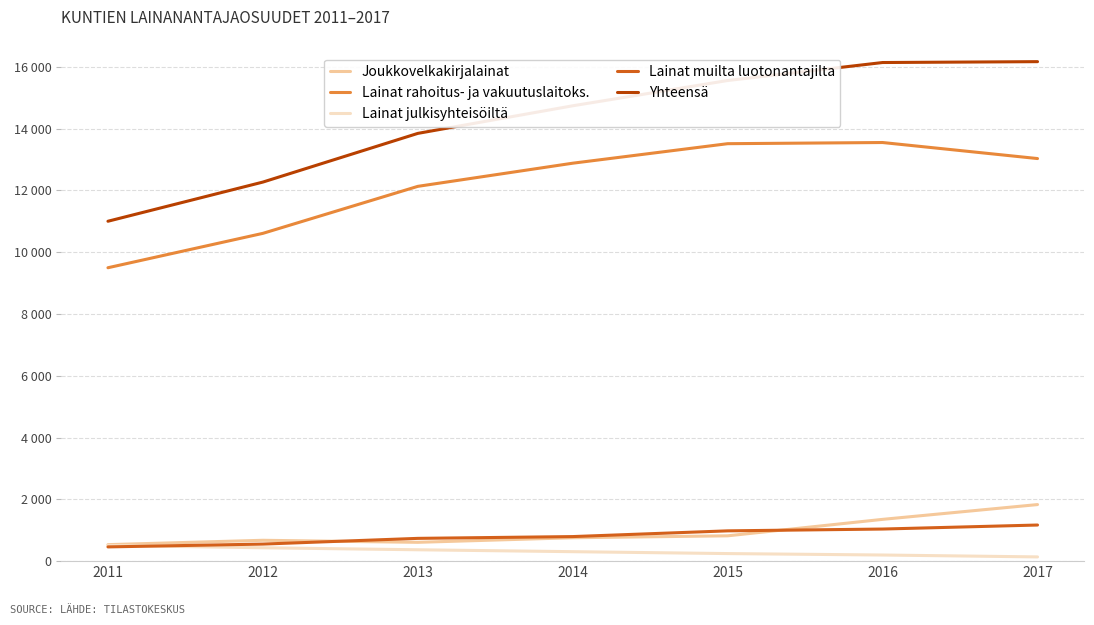

Is the value of Lainat rahoitus- ja vakuutuslaitoks. at 2013 greater than the value of Lainat muilta luotonantajilta at 2013?

Yes